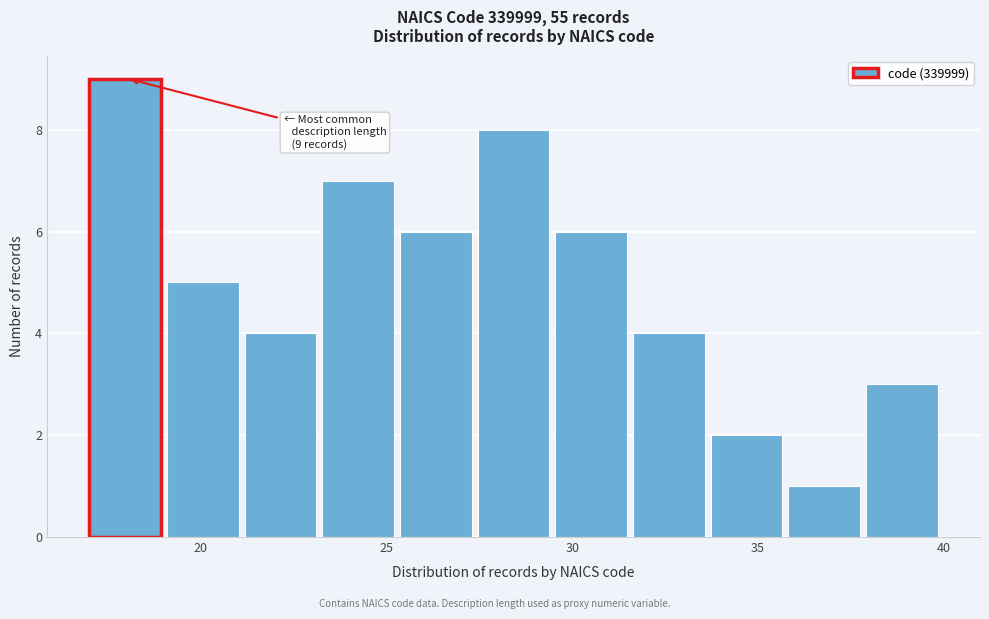

Which range on the x-axis has the tallest bar?

17.0 to 19.0